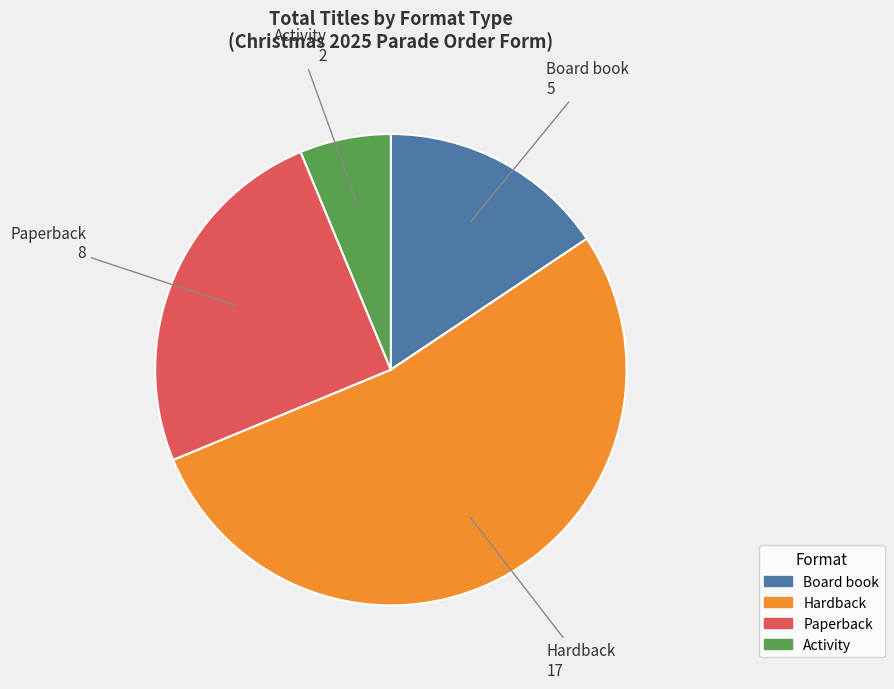

The Paperback slice represents 14% of the pie. True or false?

False